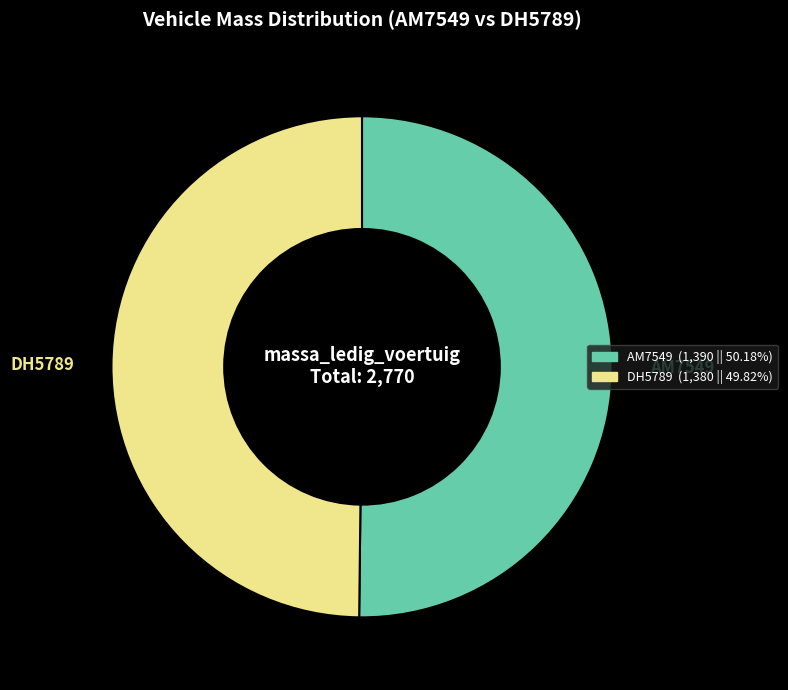

What is the ratio of the value at AM7549 to the value at DH5789?

1.0